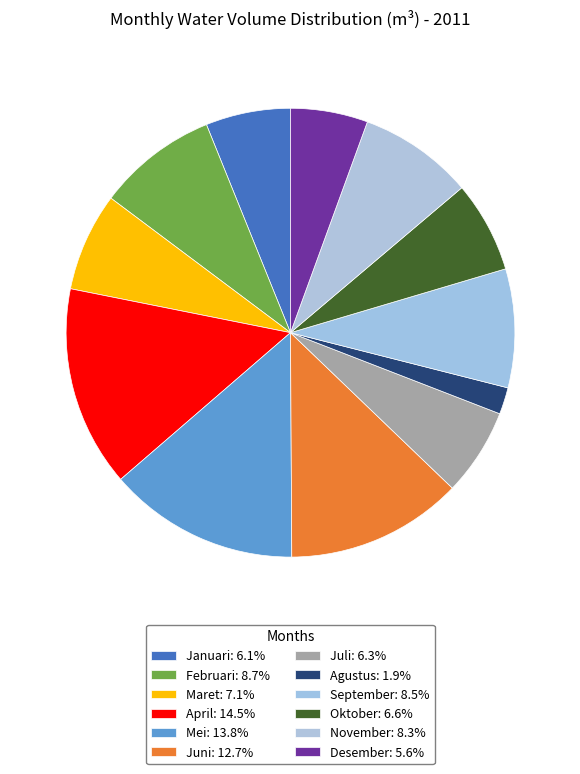

Approximately how many times larger is the value at Januari compared to Juli?

1.0